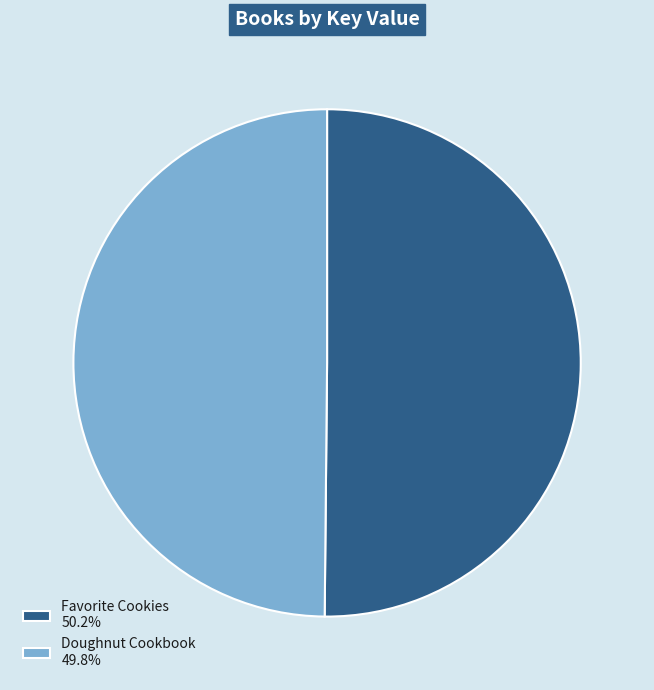

How many slices are in this pie chart?

2